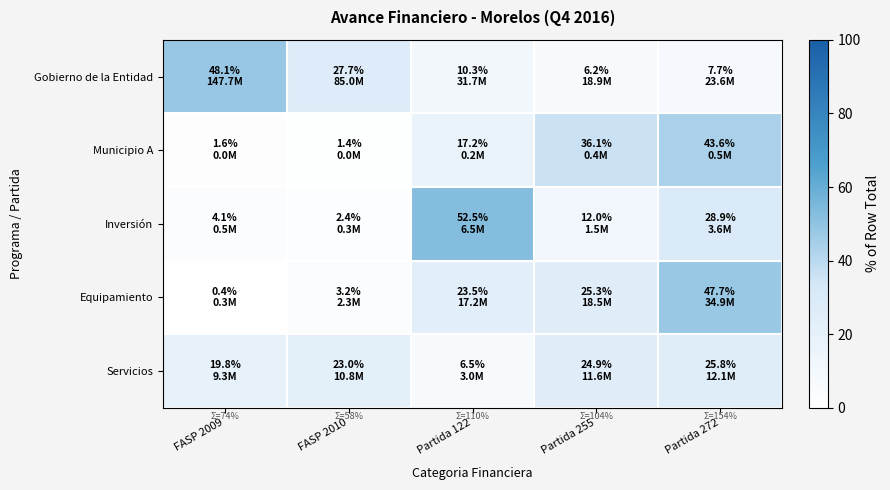

What is the greatest value displayed?

52.5